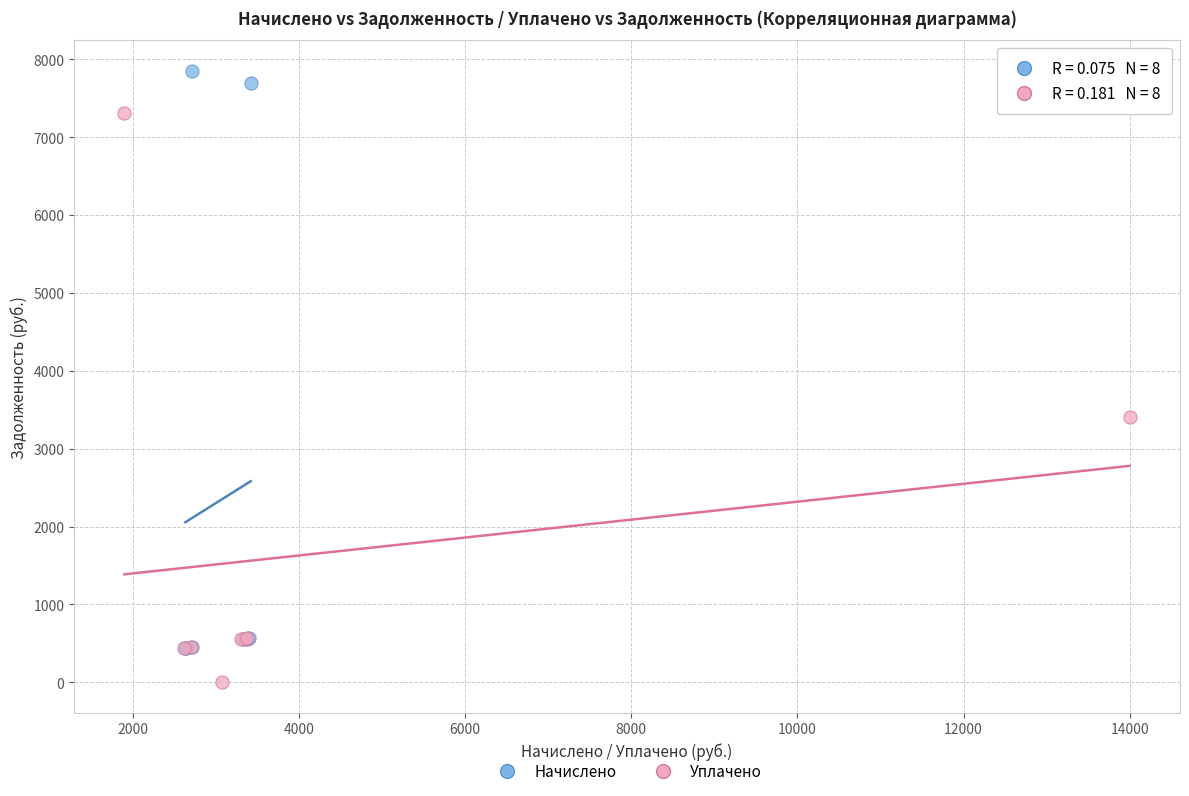

What are all the series names shown in the legend?

Начислено, Уплачено